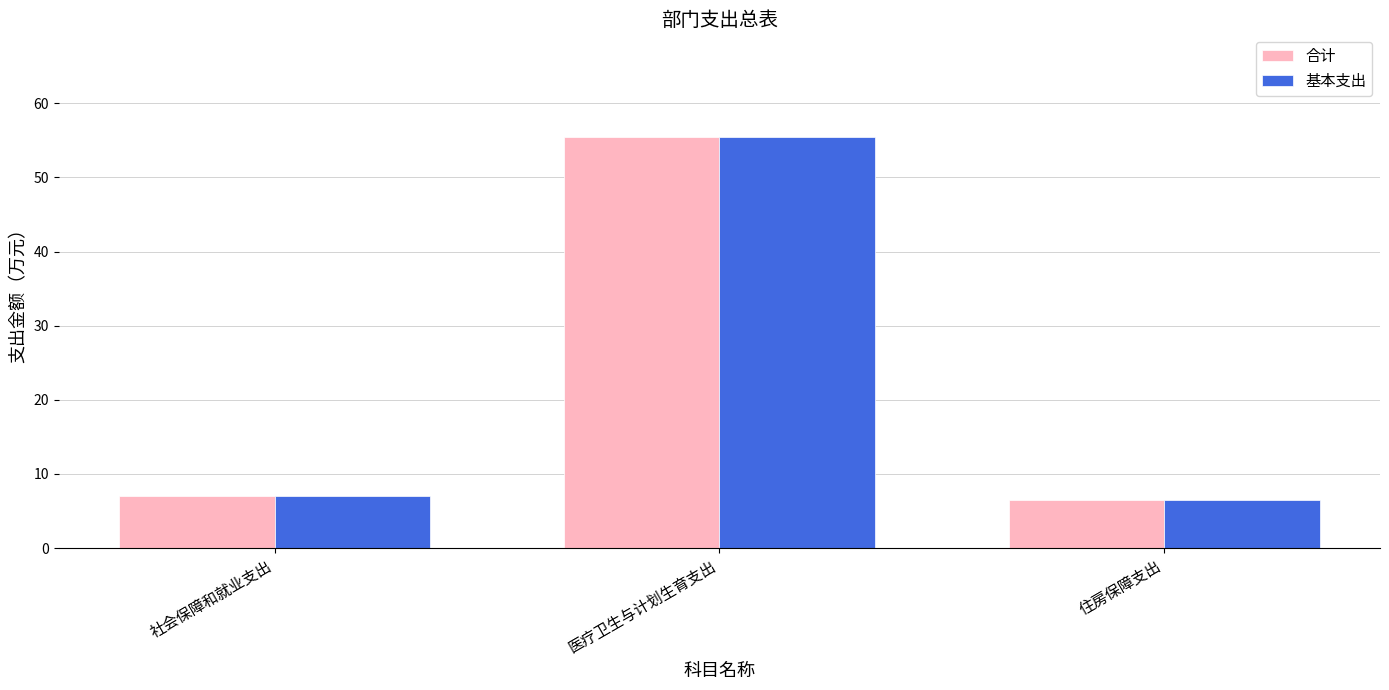

What value does the 合计 series have at 住房保障支出?

6.5